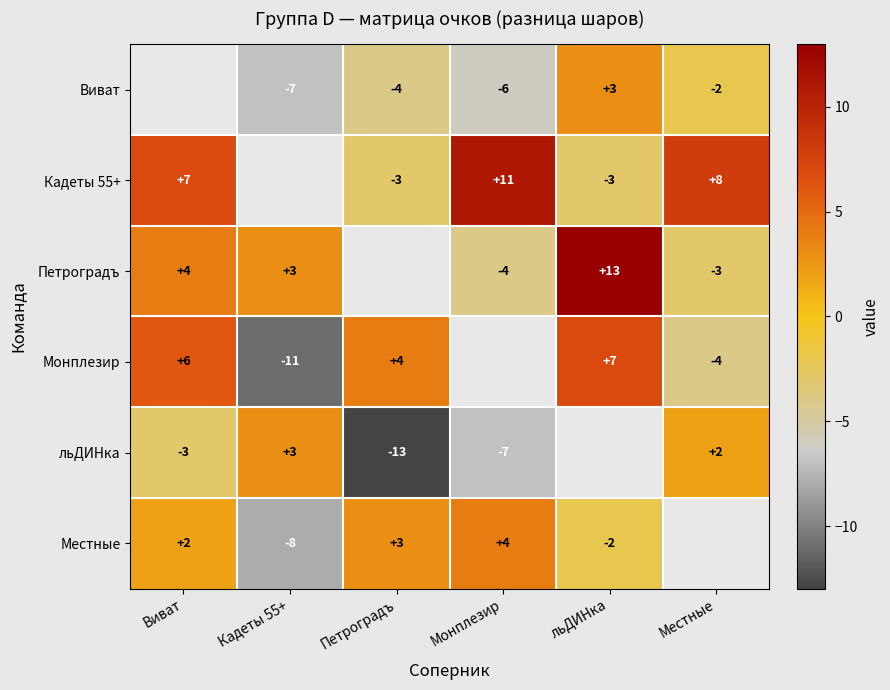

True or false: льДИНка has a value of 1 at Кадеты 55+.

False